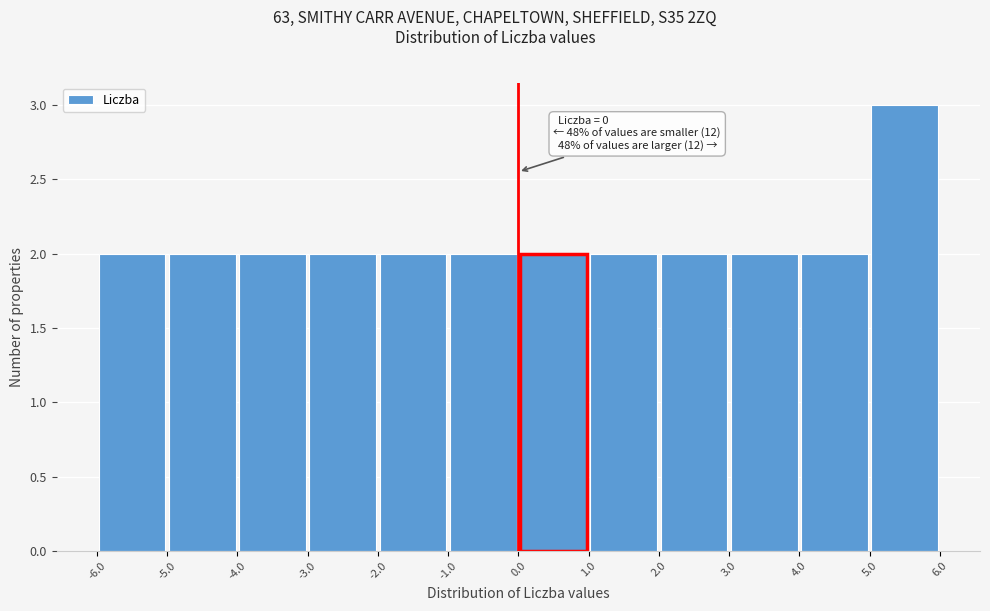

Which range on the x-axis has the tallest bar?

5.0 to 6.0